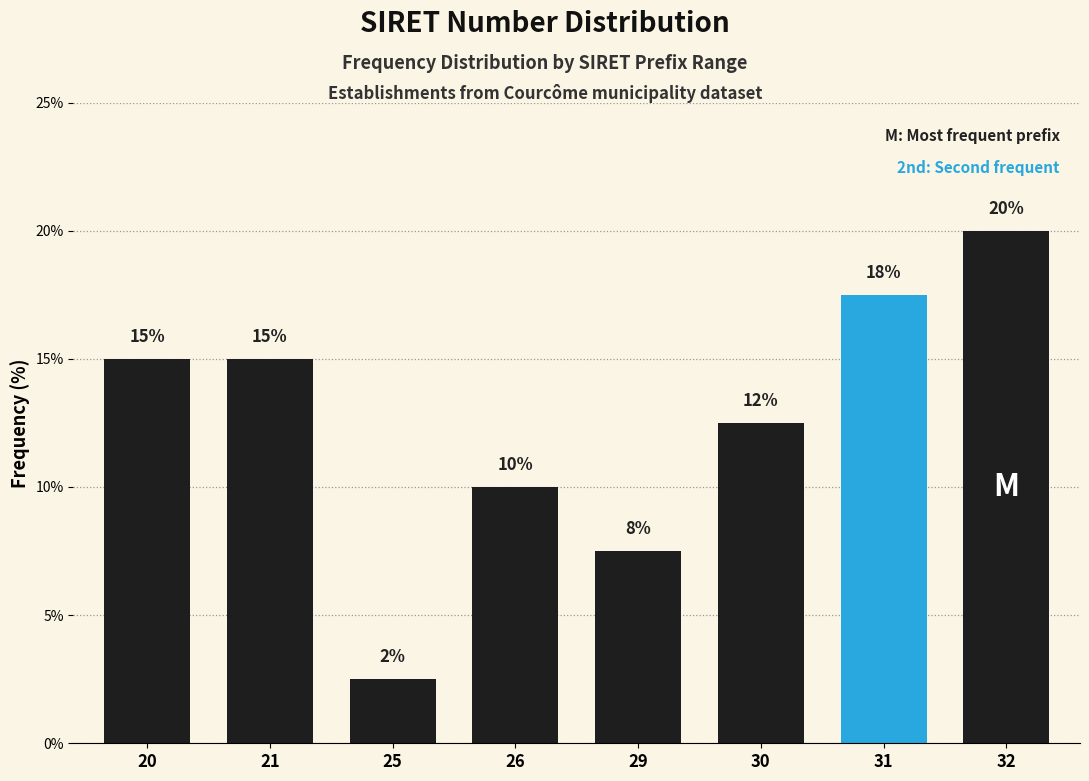

What is the average value?

12.5